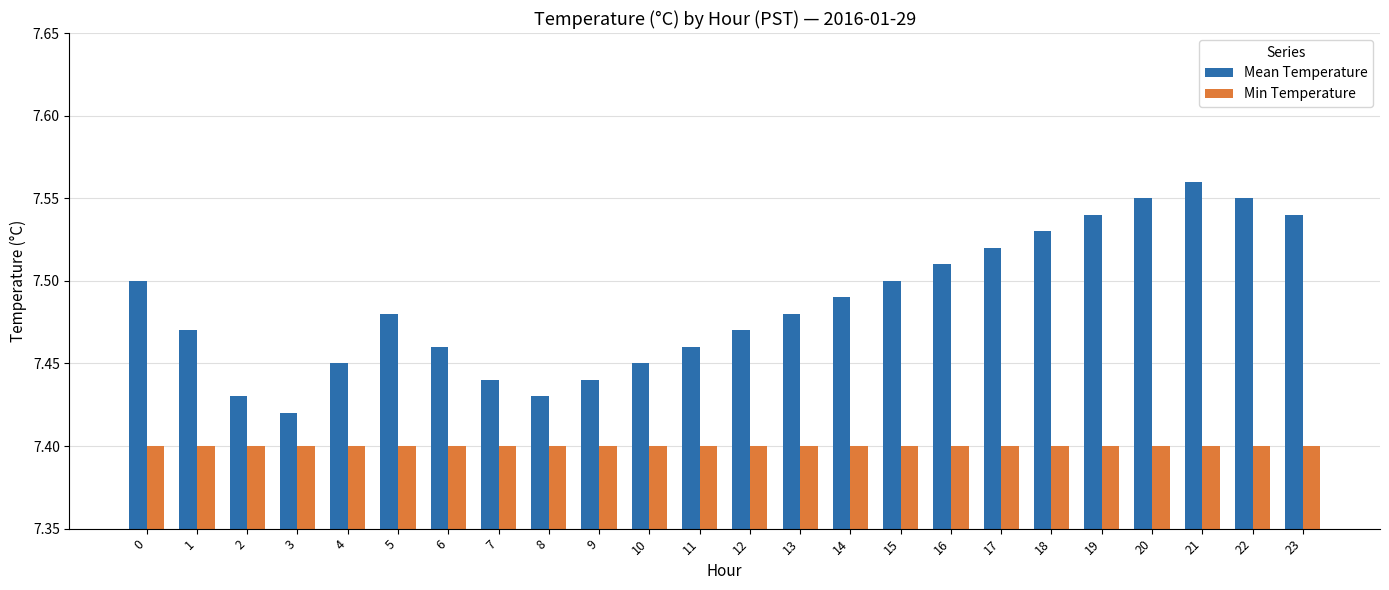

What is the difference between the Mean Temperature values at 15 and 8?

0.1